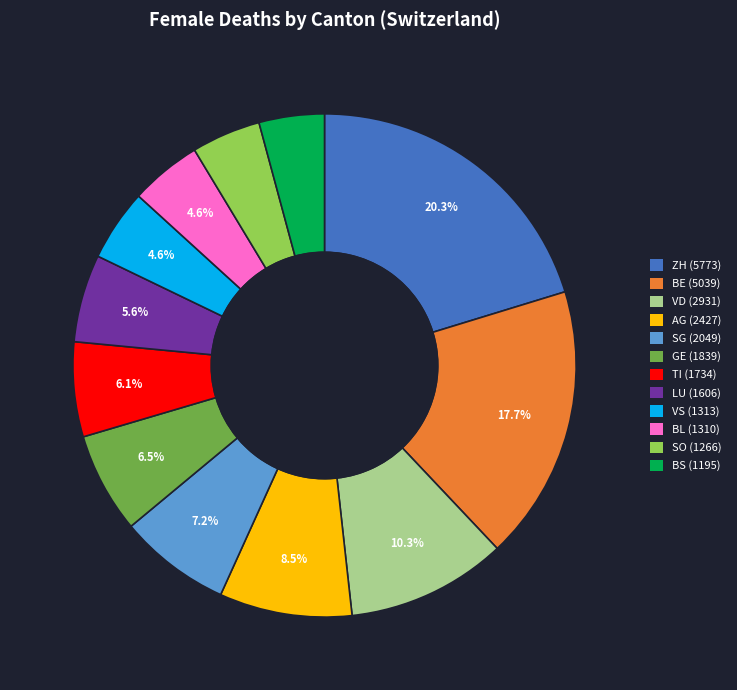

Approximately how many times larger is the value at ZH compared to SO?

4.6